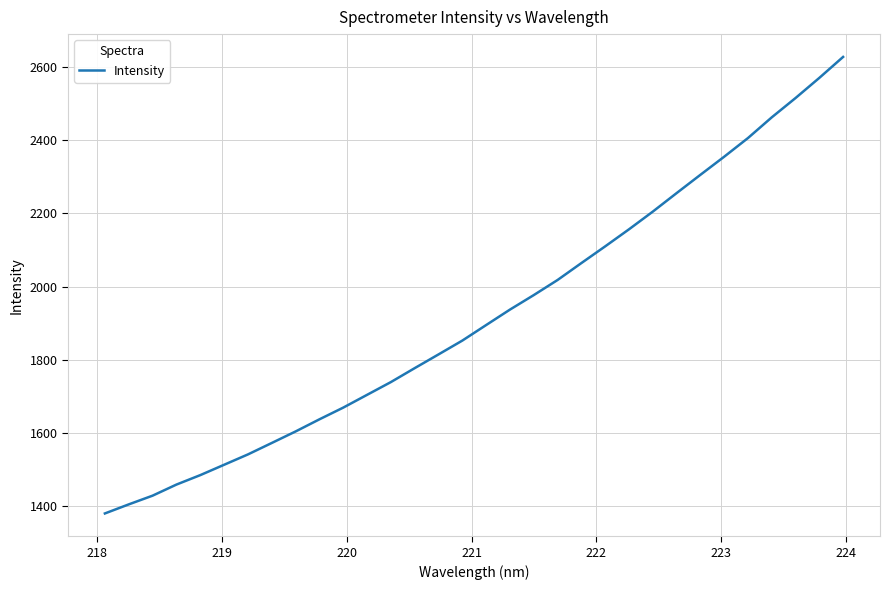

How many series are shown in this chart?

1